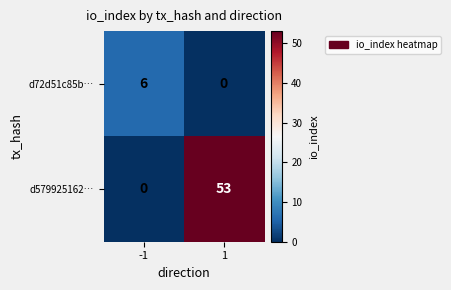

Reading left to right, what are all the values shown in this chart?

d72d51c85b…: -1=6	1=0
d579925162…: -1=0	1=53